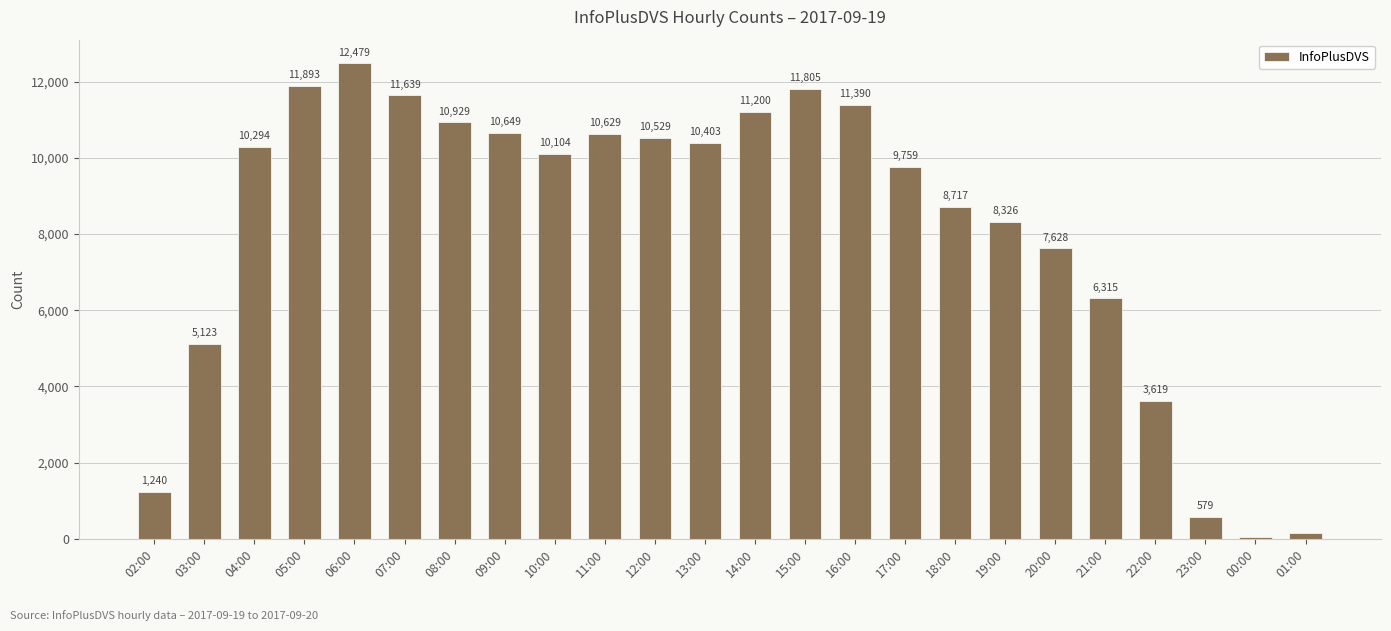

What is the sum of all values?

195439